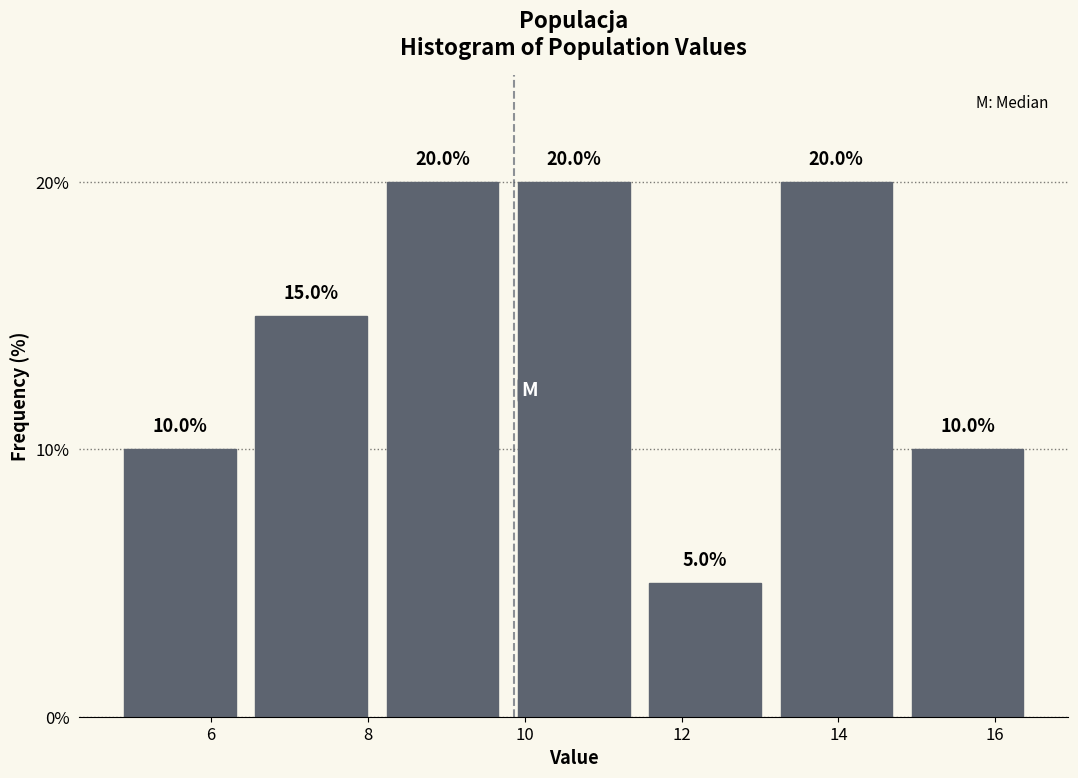

Reading left to right, transcribe this chart: for each bar, give the range it covers on the x-axis and its height. The bar edges are not printed on the chart, so give them approximately, as read against the axis.

4.8 to 6.4: 10.0
6.4 to 8.2: 15.0
8.2 to 9.8: 20.0
9.8 to 11.4: 20.0
11.4 to 13.2: 5.0
13.2 to 14.8: 20.0
14.8 to 16.4: 10.0